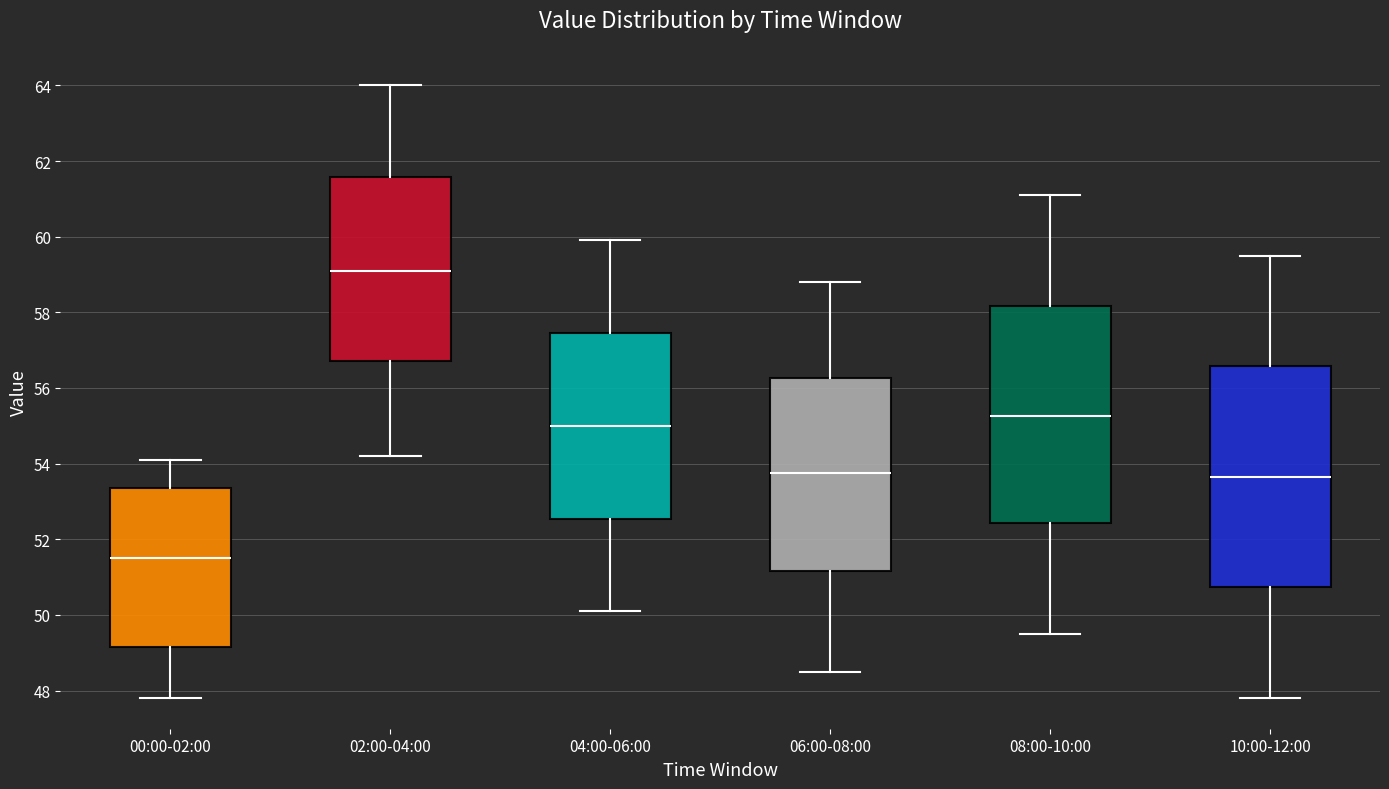

Reading left to right, transcribe this box plot: for each box, give where its median line is, the range the box spans, and where its two whiskers end, as read against the y-axis. The values are not printed on the chart, so give them approximately, as read against the axis.

00:00-02:00: median 51.6, box 49.2 to 53.4, whiskers 47.8 to 54.2
02:00-04:00: median 59.2, box 56.8 to 61.6, whiskers 54.2 to 64.0
04:00-06:00: median 55.0, box 52.6 to 57.4, whiskers 50.2 to 60.0
06:00-08:00: median 53.8, box 51.2 to 56.2, whiskers 48.6 to 58.8
08:00-10:00: median 55.2, box 52.4 to 58.2, whiskers 49.6 to 61.2
10:00-12:00: median 53.6, box 50.8 to 56.6, whiskers 47.8 to 59.6